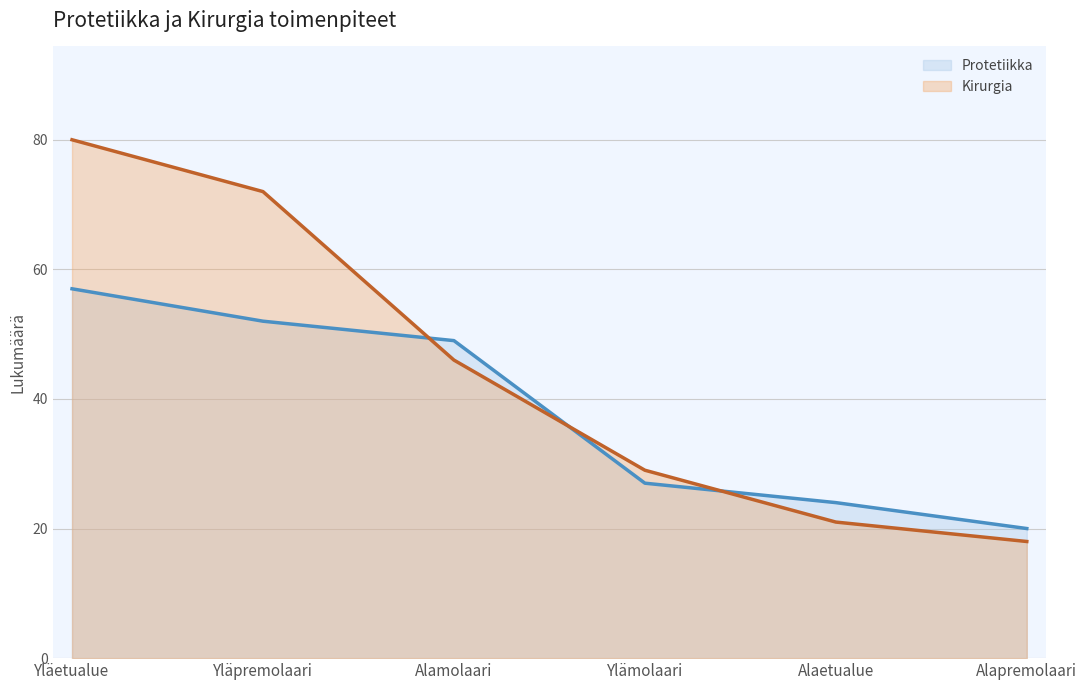

Which series has the largest total across all categories?

Kirurgia